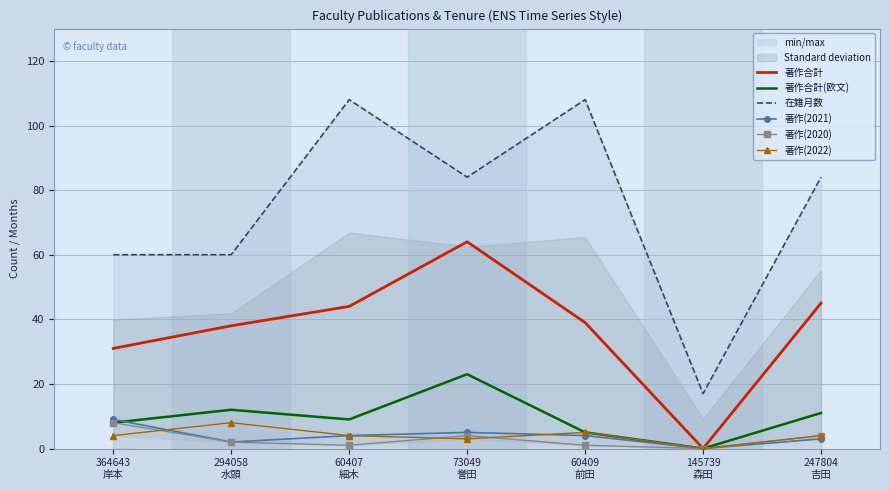

At which label is 在籍月数 closest to 62?

364643
岸本